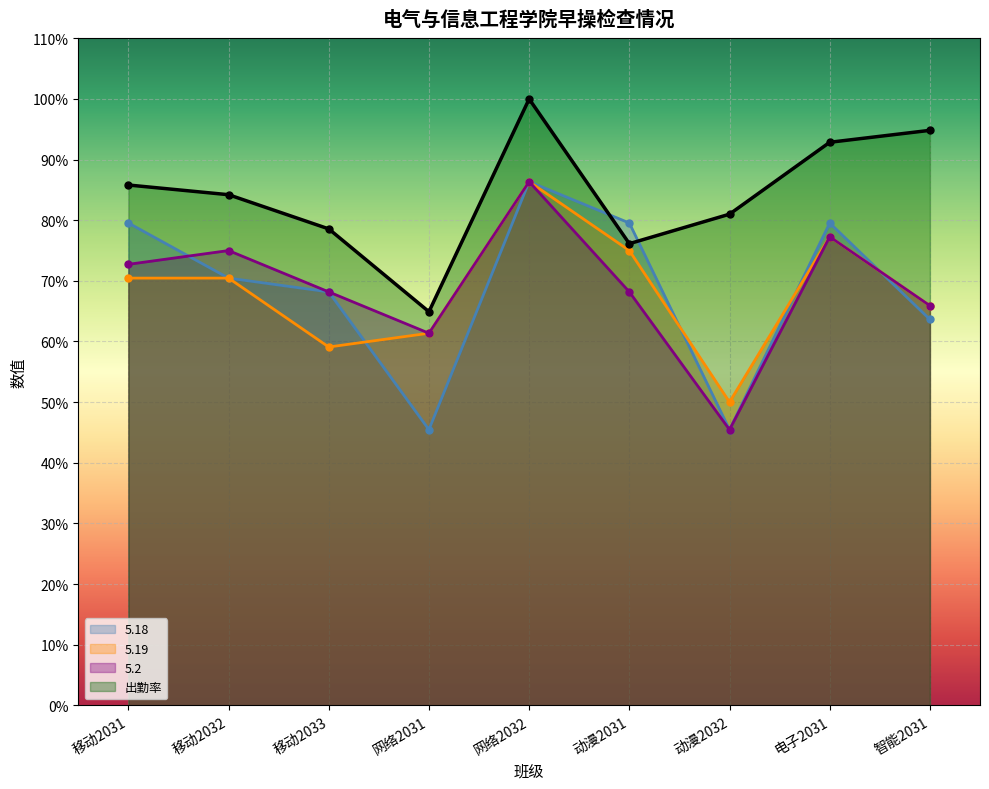

Rank the categories by 5.19 value from highest to lowest.

网络2032, 电子2031, 动漫2031, 移动2031, 移动2032, 智能2031, 网络2031, 移动2033, 动漫2032